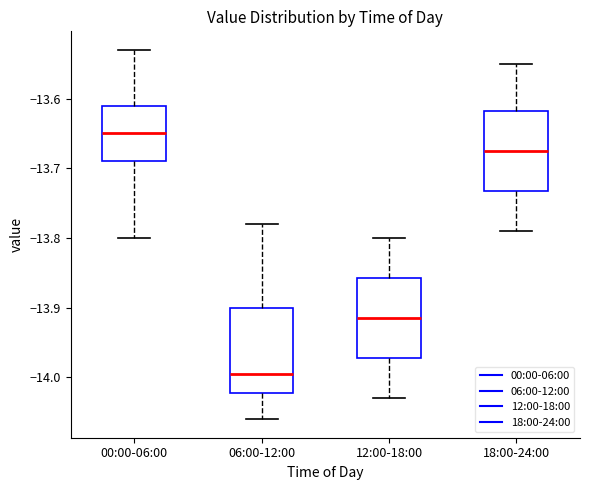

Reading left to right, read every box against the y-axis: the position of its median line, the range the box covers, and the ends of its whiskers. The values are not printed on the chart, so give them approximately, as read against the axis.

00:00-06:00: median -13.65, box -13.69 to -13.61, whiskers -13.80 to -13.53
06:00-12:00: median -13.99, box -14.02 to -13.90, whiskers -14.06 to -13.78
12:00-18:00: median -13.91, box -13.97 to -13.86, whiskers -14.03 to -13.80
18:00-24:00: median -13.67, box -13.73 to -13.62, whiskers -13.79 to -13.55